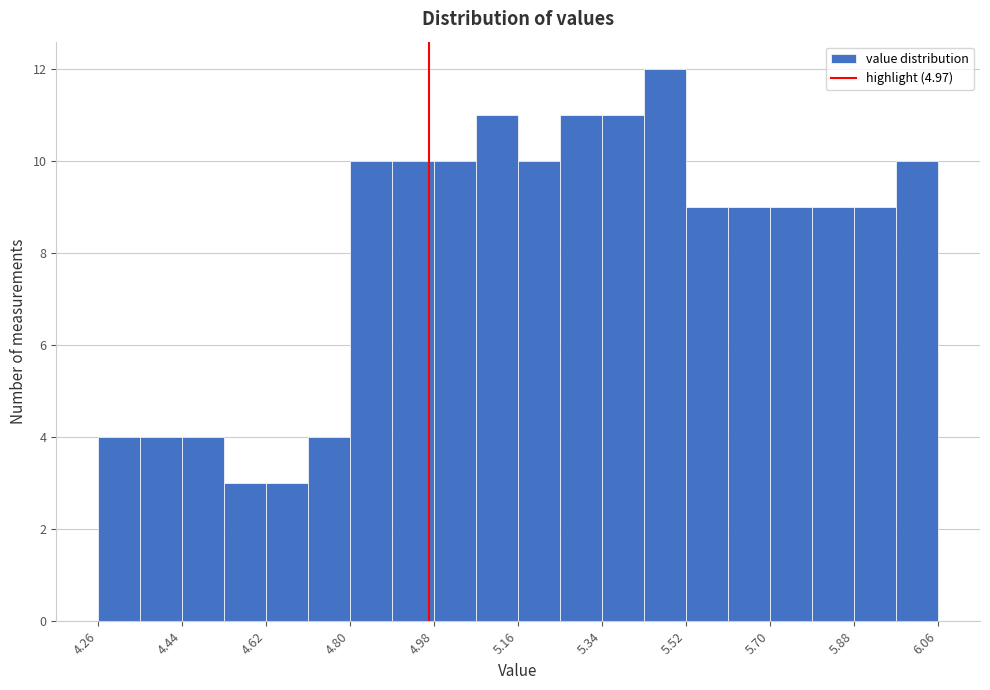

How tall is the bar that spans 5.52 to 5.61 on the x-axis? Neither the bar edges nor the heights are printed on the chart, so give them approximately, as read against the axes.

9